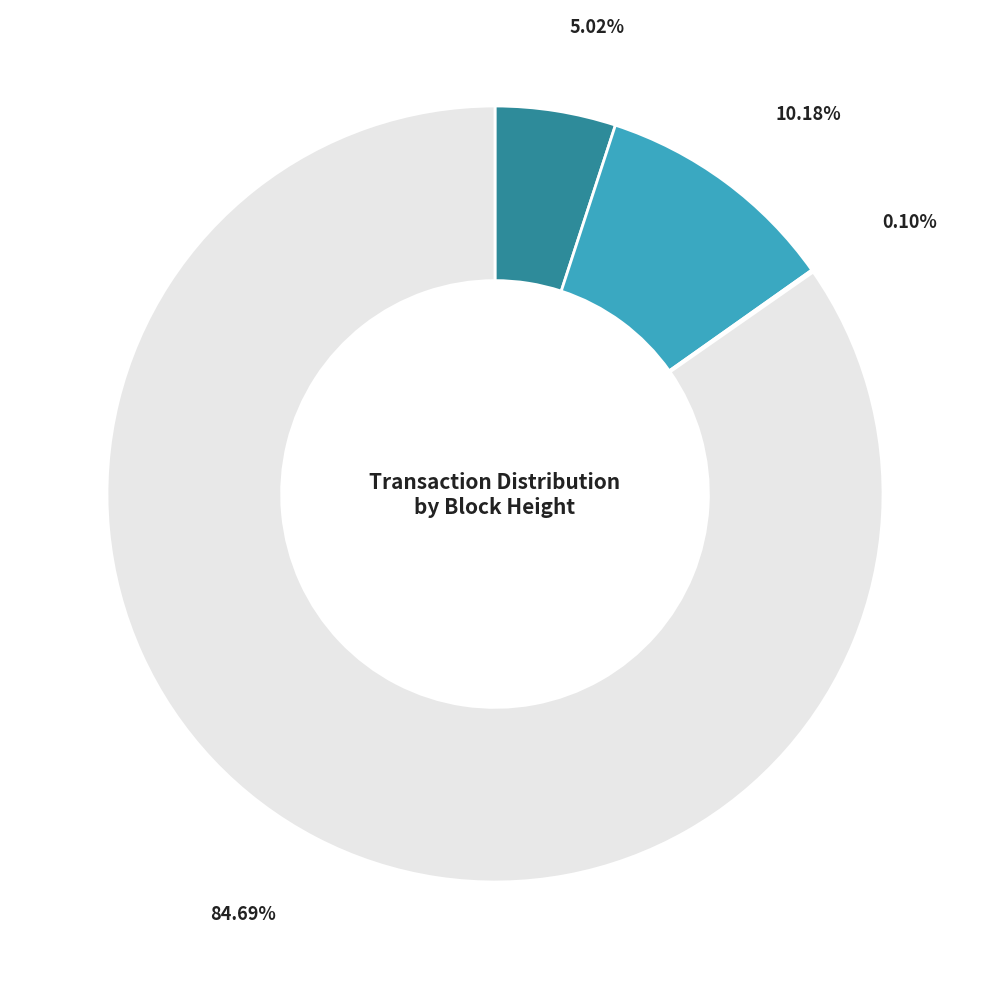

Is there any slice that represents more than half of the pie?

Yes